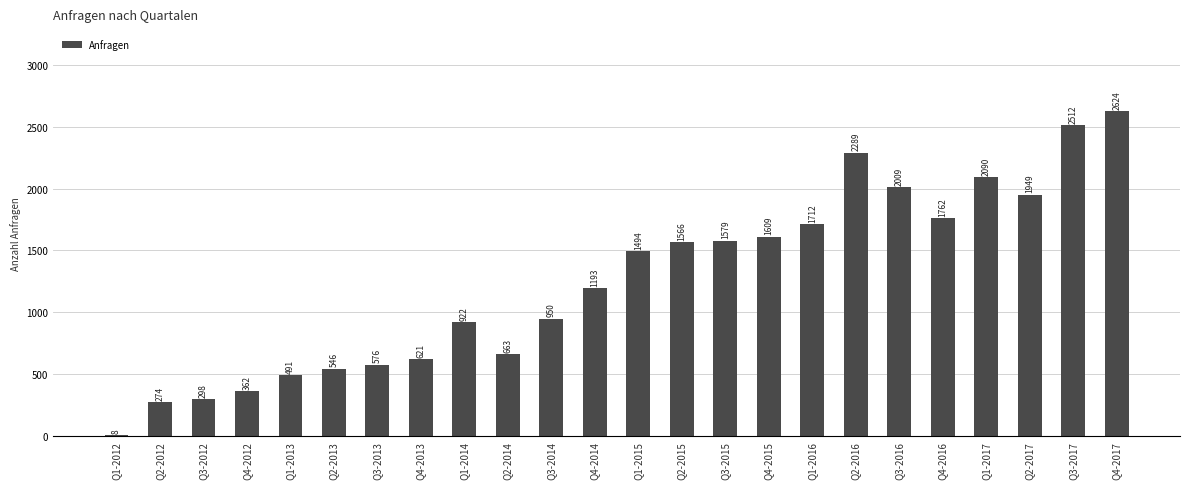

Which has a higher value, Q3-2014 or Q4-2015?

Q4-2015